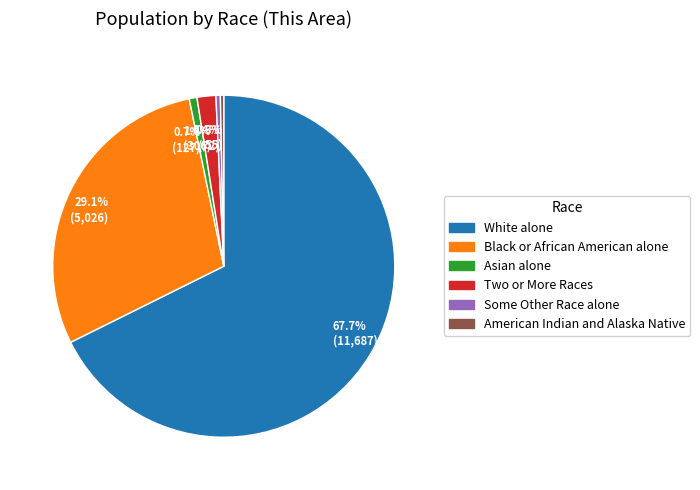

Between 67.7% (11,687) and 0.7% (127), which is larger?

67.7% (11,687)